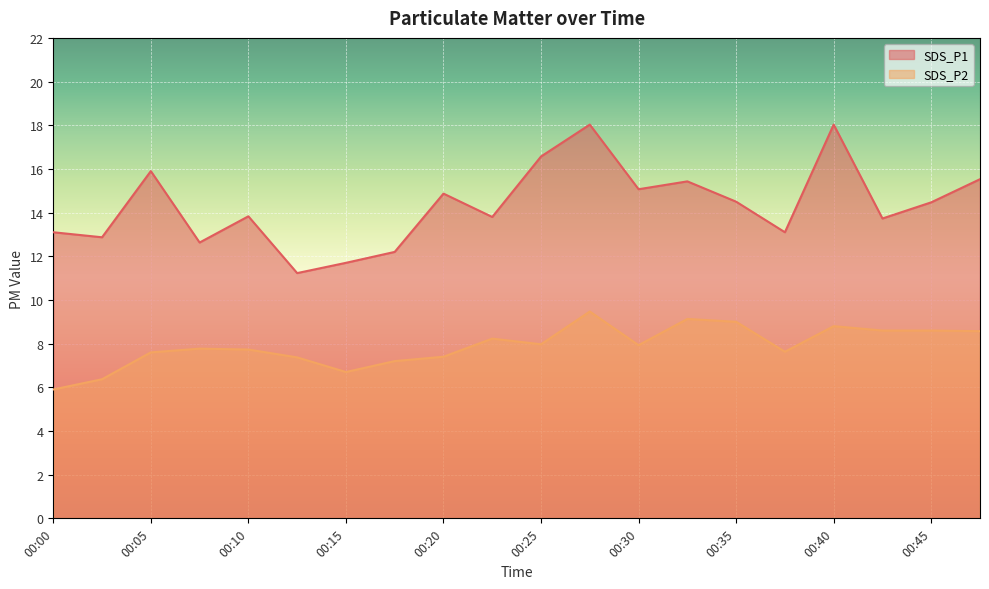

What is the smallest value displayed?

5.9